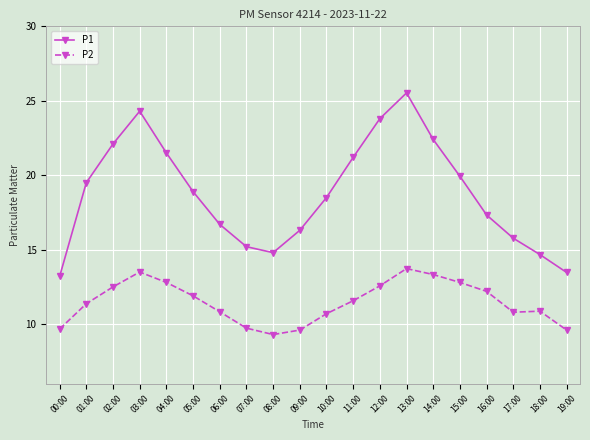

What value does the P2 series have at 02:00?

12.5